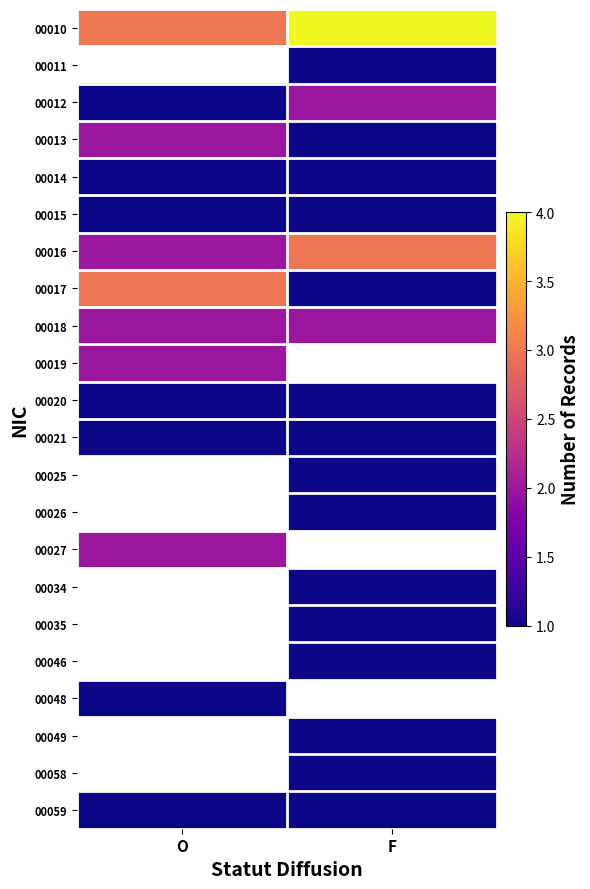

What is the smallest value displayed?

1.0